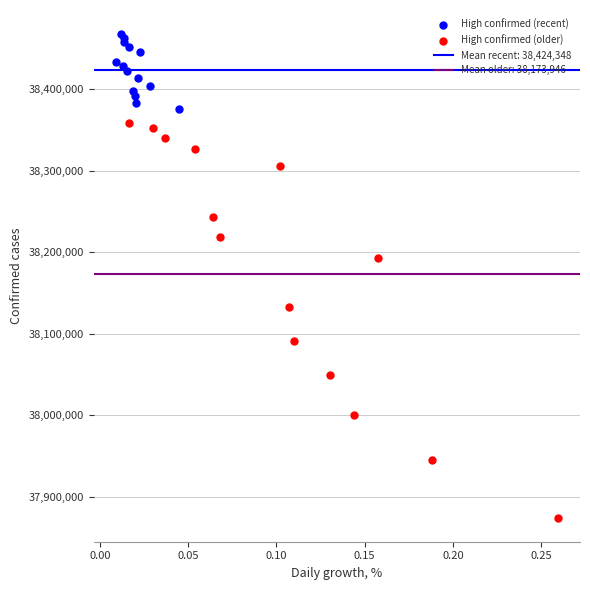

Which series reaches the minimum Y coordinate?

High confirmed (older)